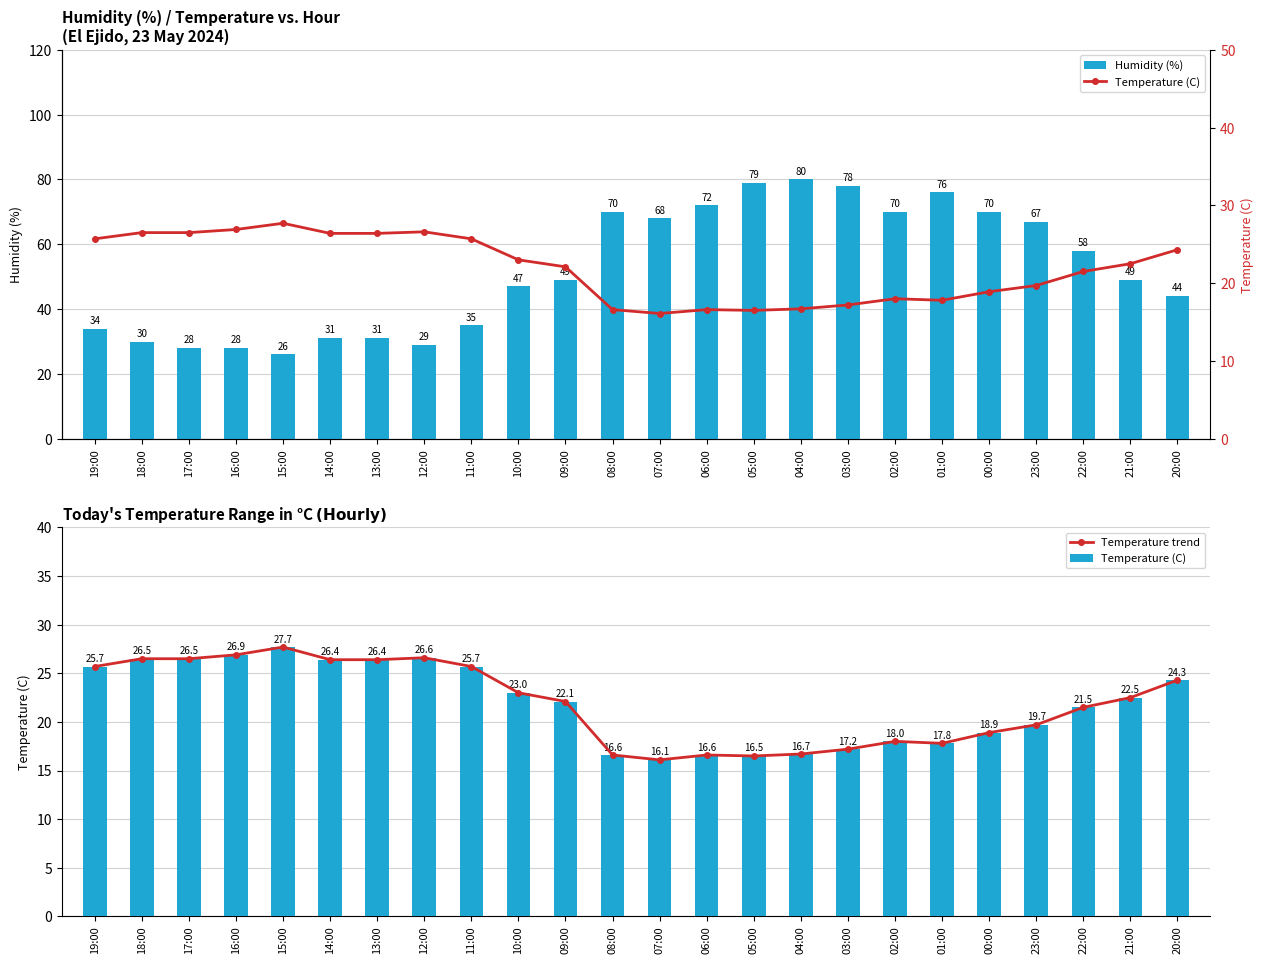

Reading right to left, list all the values displayed in this chart.

Humidity (%): 20:00=44.0	21:00=49.0	22:00=58.0	23:00=67.0	00:00=70.0	01:00=76.0	02:00=70.0	03:00=78.0	04:00=80.0	05:00=79.0	06:00=72.0	07:00=68.0	08:00=70.0	09:00=49.0	10:00=47.0	11:00=35.0	12:00=29.0	13:00=31.0	14:00=31.0	15:00=26.0	16:00=28.0	17:00=28.0	18:00=30.0	19:00=34.0
Temperature trend: 20:00=24.3	21:00=22.5	22:00=21.5	23:00=19.7	00:00=18.9	01:00=17.8	02:00=18.0	03:00=17.2	04:00=16.7	05:00=16.5	06:00=16.6	07:00=16.1	08:00=16.6	09:00=22.1	10:00=23.0	11:00=25.7	12:00=26.6	13:00=26.4	14:00=26.4	15:00=27.7	16:00=26.9	17:00=26.5	18:00=26.5	19:00=25.7
Temperature (C): 20:00=24.3	21:00=22.5	22:00=21.5	23:00=19.7	00:00=18.9	01:00=17.8	02:00=18.0	03:00=17.2	04:00=16.7	05:00=16.5	06:00=16.6	07:00=16.1	08:00=16.6	09:00=22.1	10:00=23.0	11:00=25.7	12:00=26.6	13:00=26.4	14:00=26.4	15:00=27.7	16:00=26.9	17:00=26.5	18:00=26.5	19:00=25.7